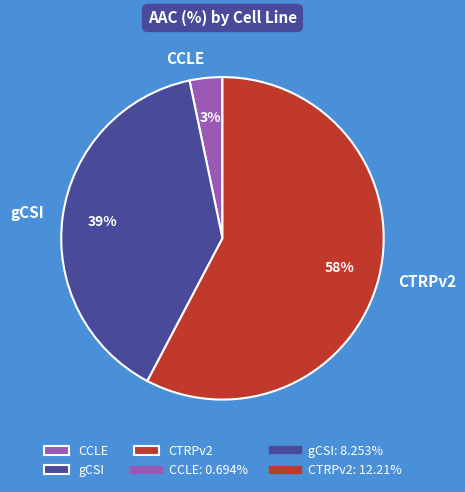

Is the sum of gCSI and CTRPv2 greater than half?

Yes